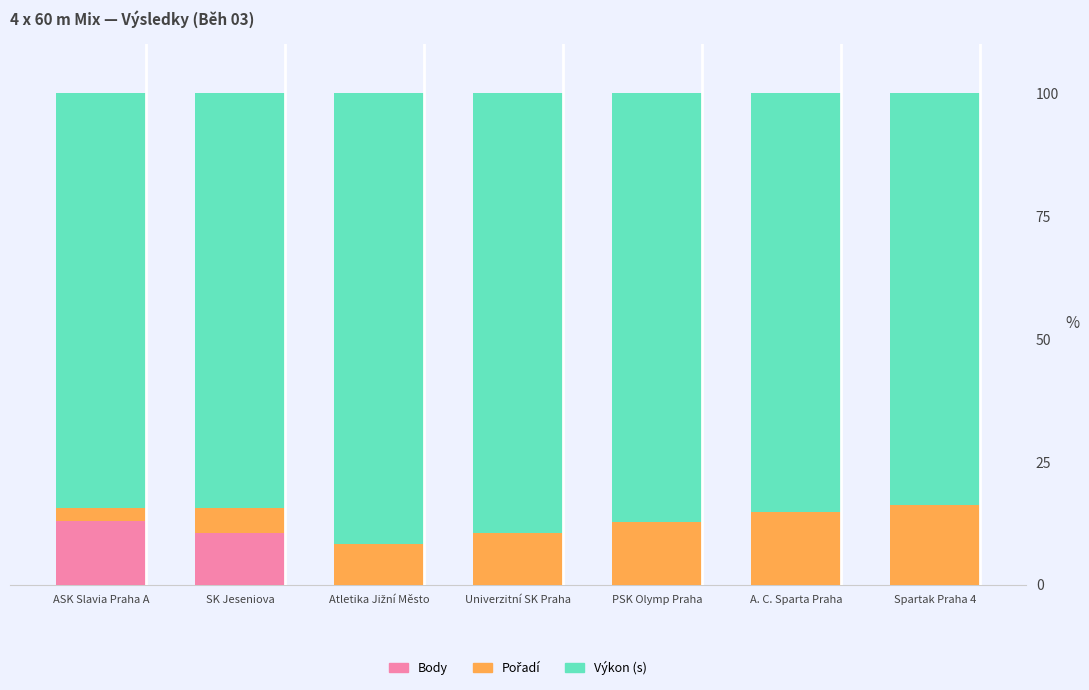

What is the maximum value for Body?

13.0